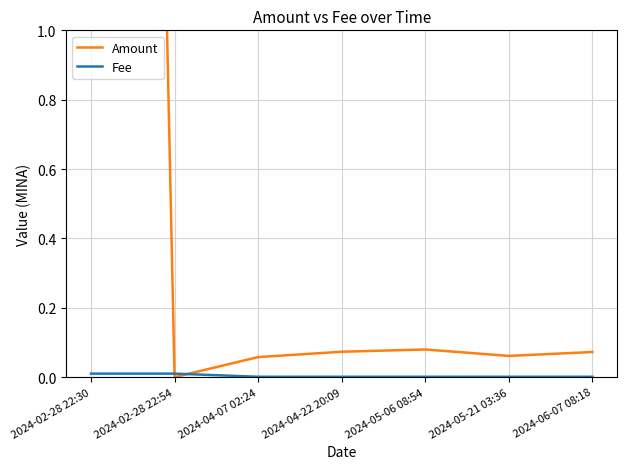

Where is Fee nearest to the value 0?

2024-04-07 02:24